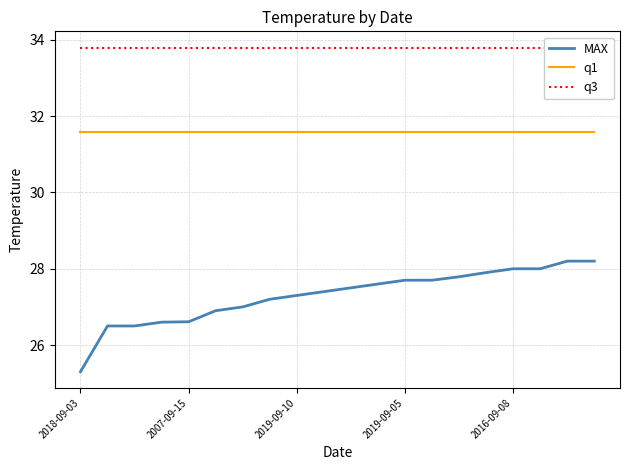

Rank the series by their maximum value, from lowest to highest.

MAX, q1, q3